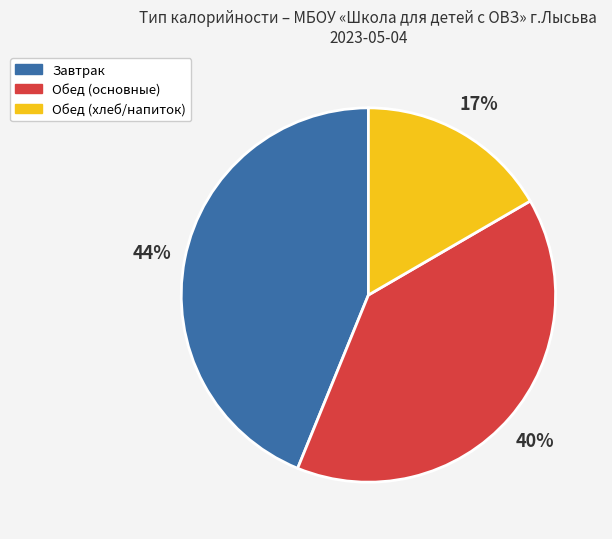

Count the number of slices in the pie.

3